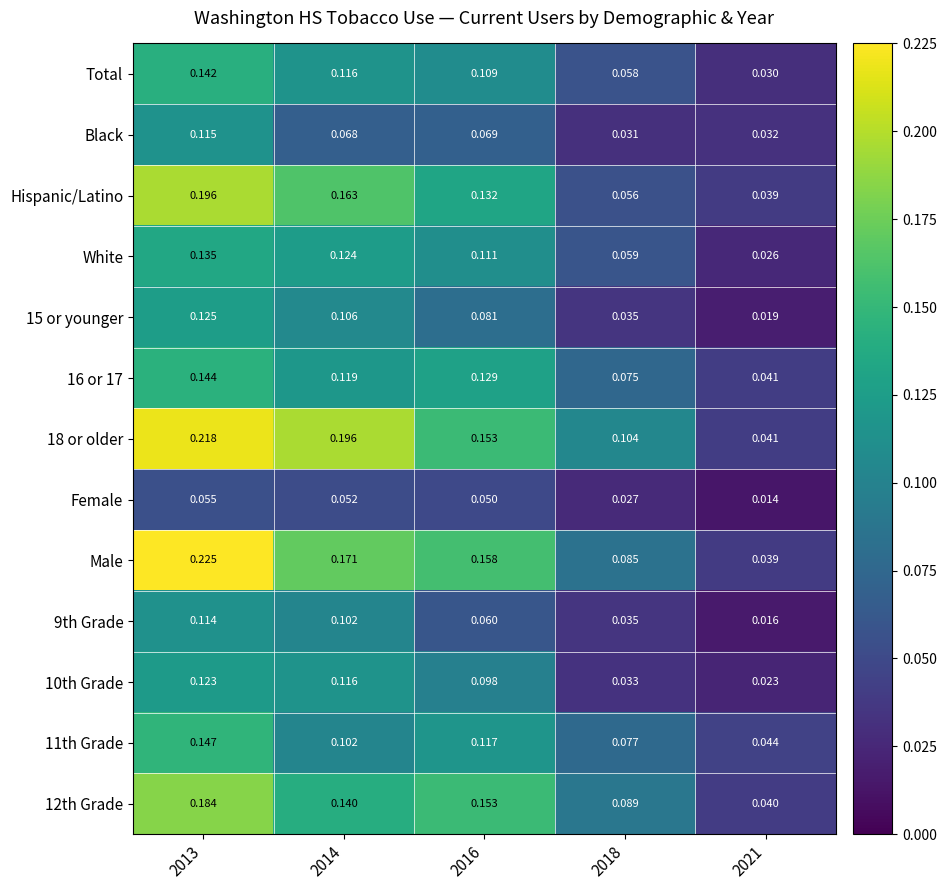

Which series has the largest range (max minus min)?

Male